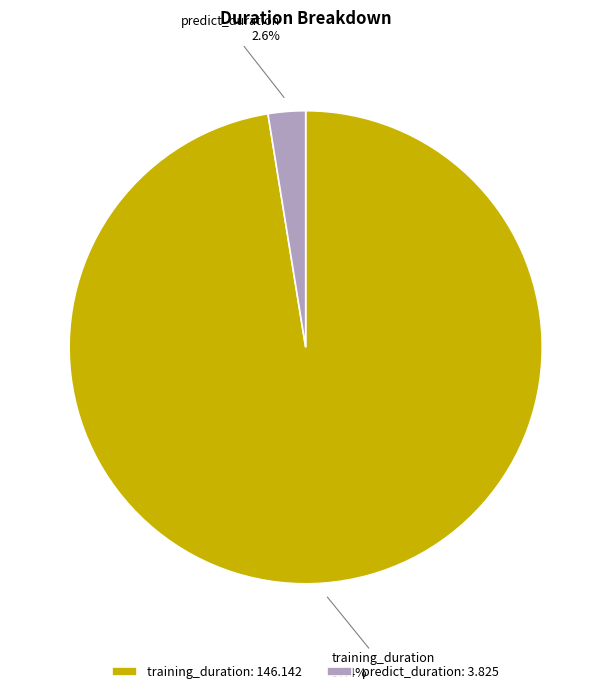

To the nearest percent, what percentage of the pie is predict_duration?

3%